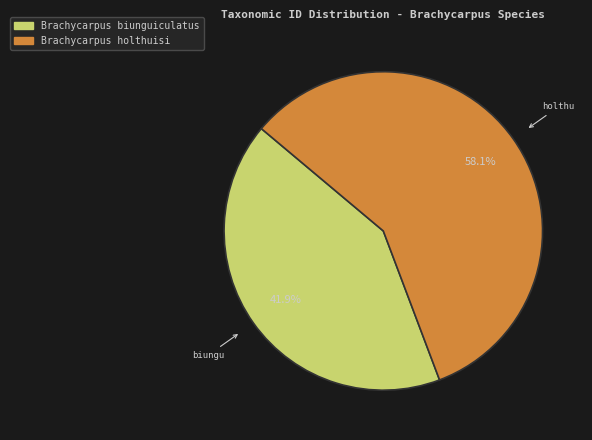

Does any single category account for the majority?

Yes